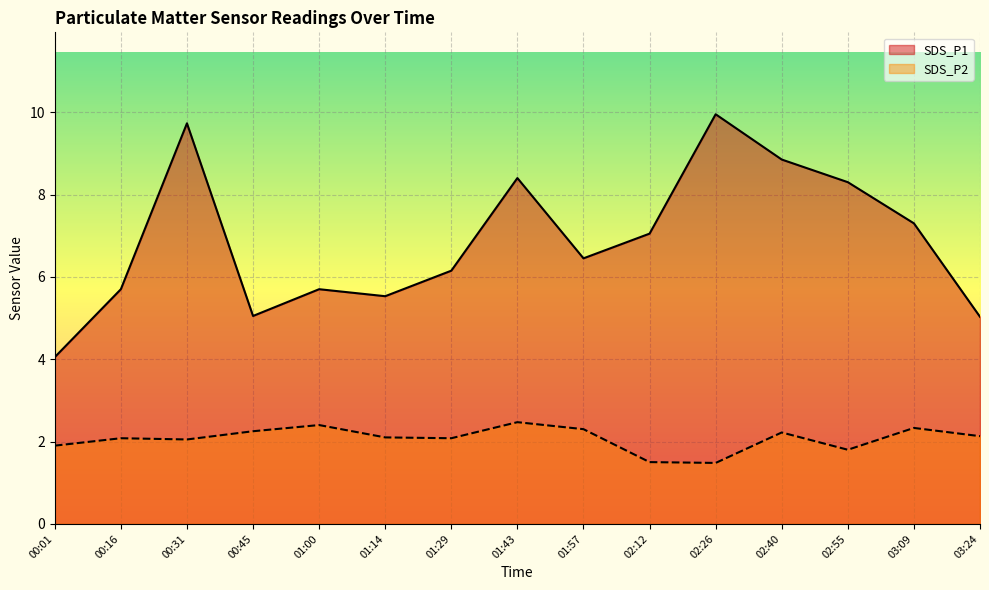

What are all the series names shown in the legend?

SDS_P1, SDS_P2